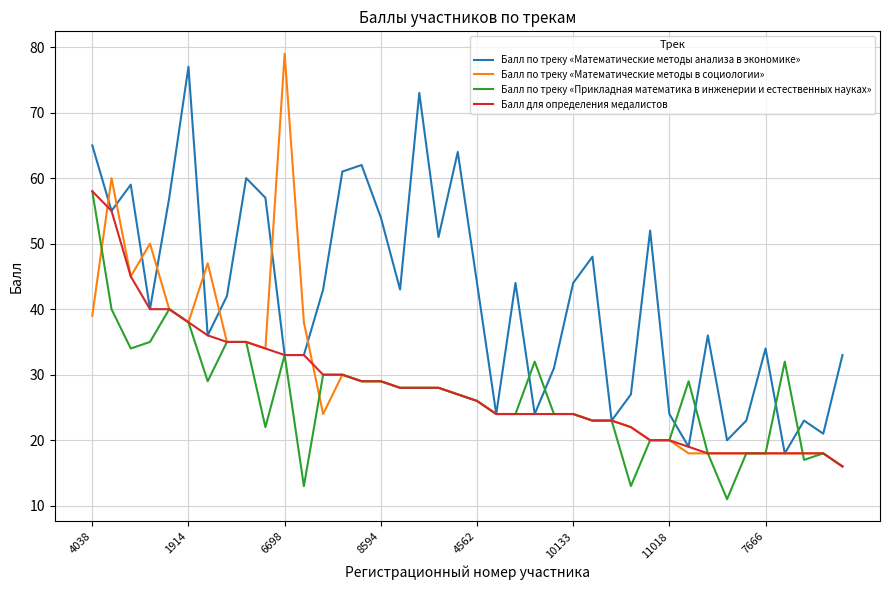

What is the maximum value for Балл по треку «Прикладная математика в инженерии и естественных науках»?

58